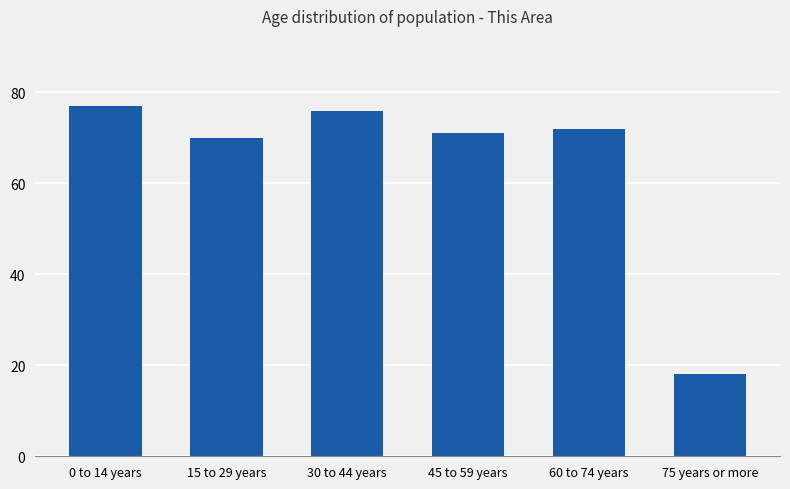

Reading left to right, list all the values displayed in this chart.

77	70	76	71	72	18